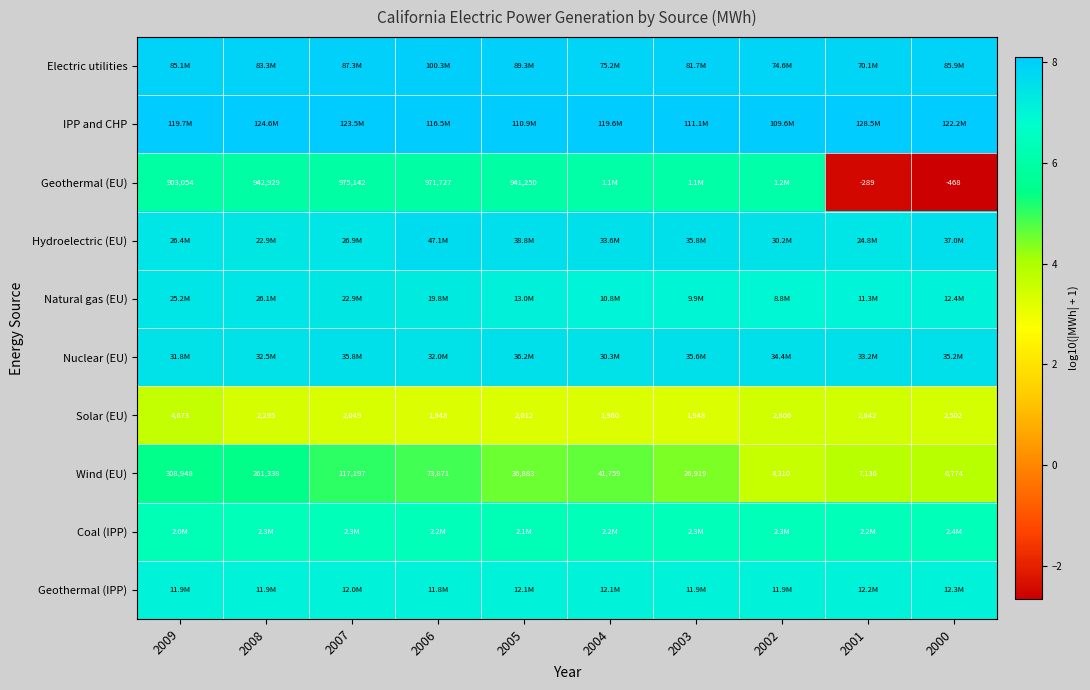

At which category is the sum across all series the highest?

2009